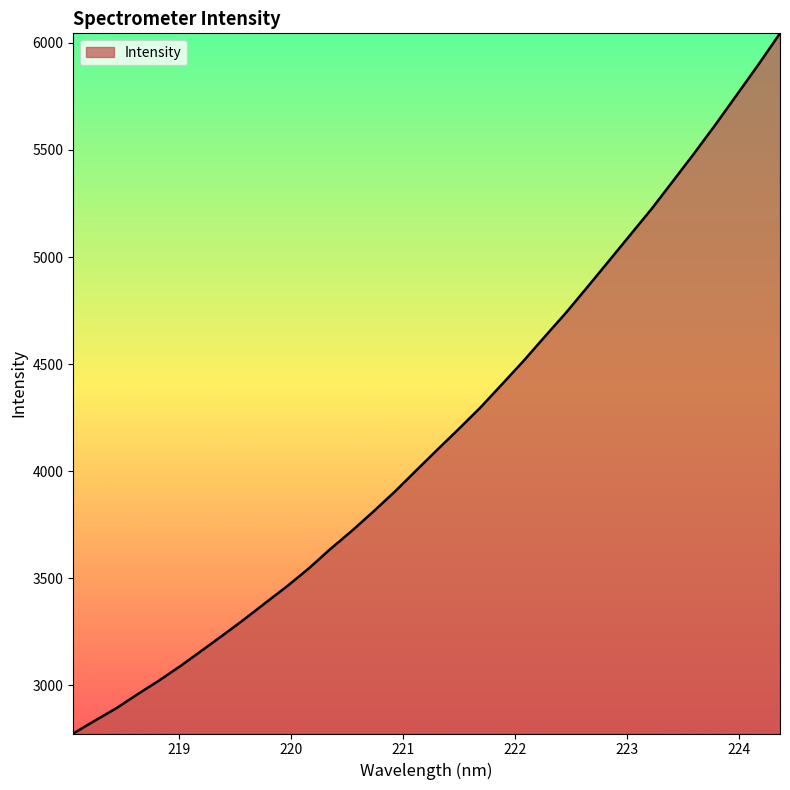

What is the greatest value displayed?

6044.5